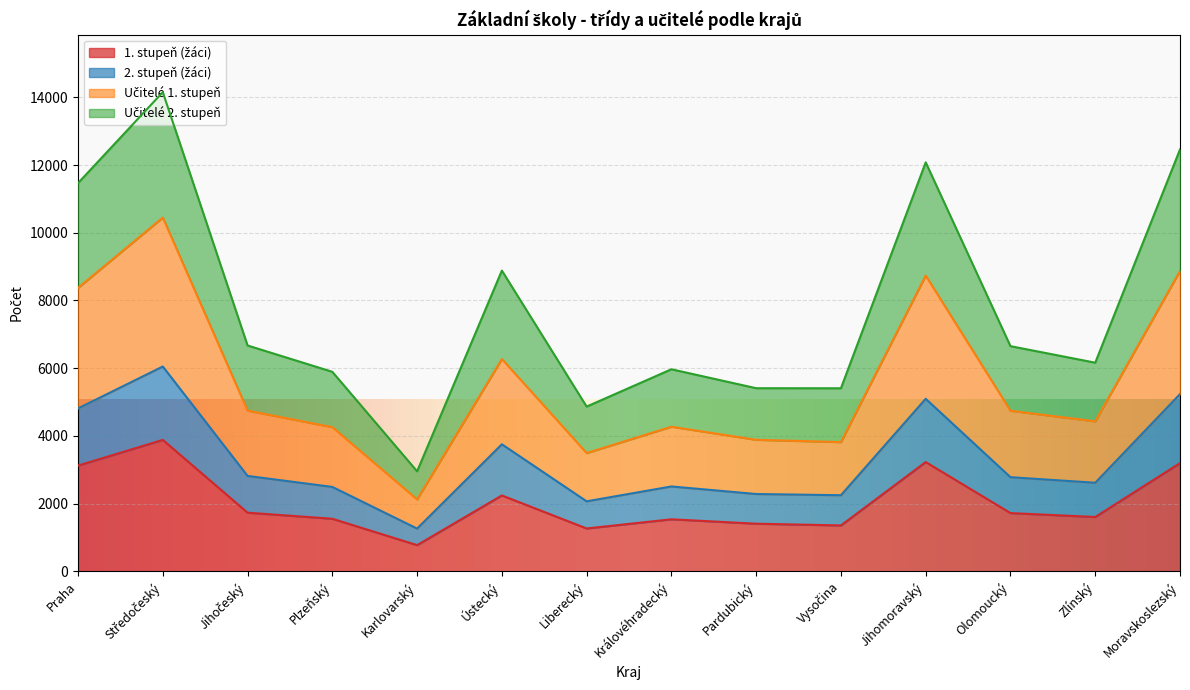

How many interior local valleys does the Učitelé 2. stupeň series have?

4